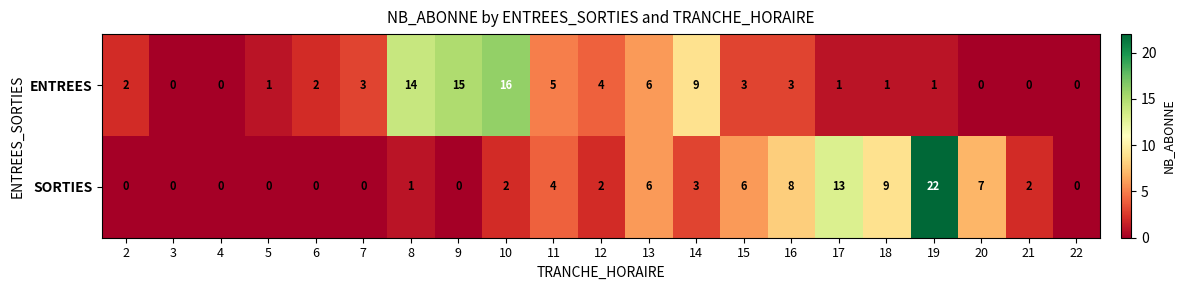

Is the value of ENTREES at 16 greater than the value of SORTIES at 15?

No